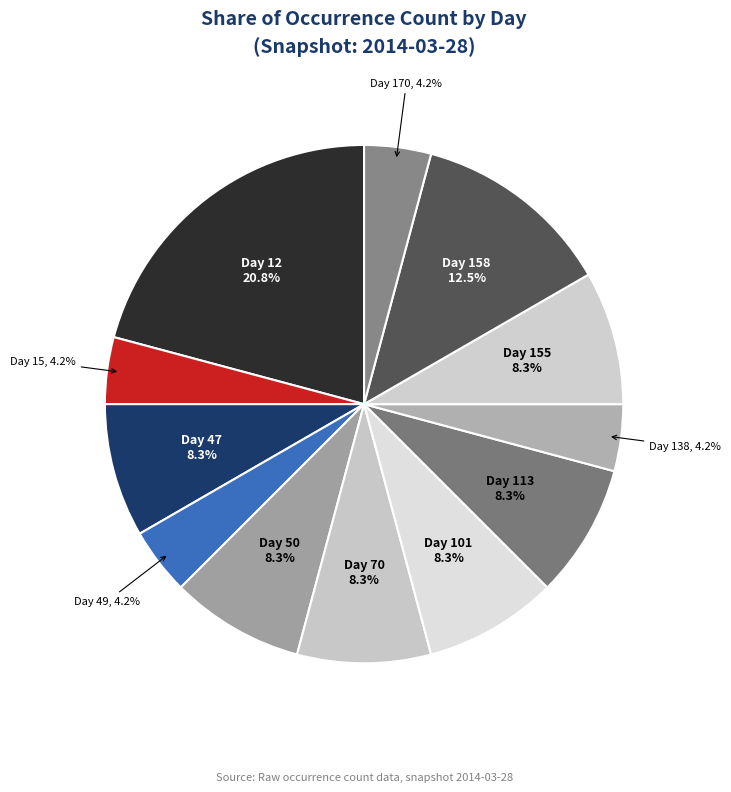

Combined, do Day 15 and Day 113 account for over 50%?

No